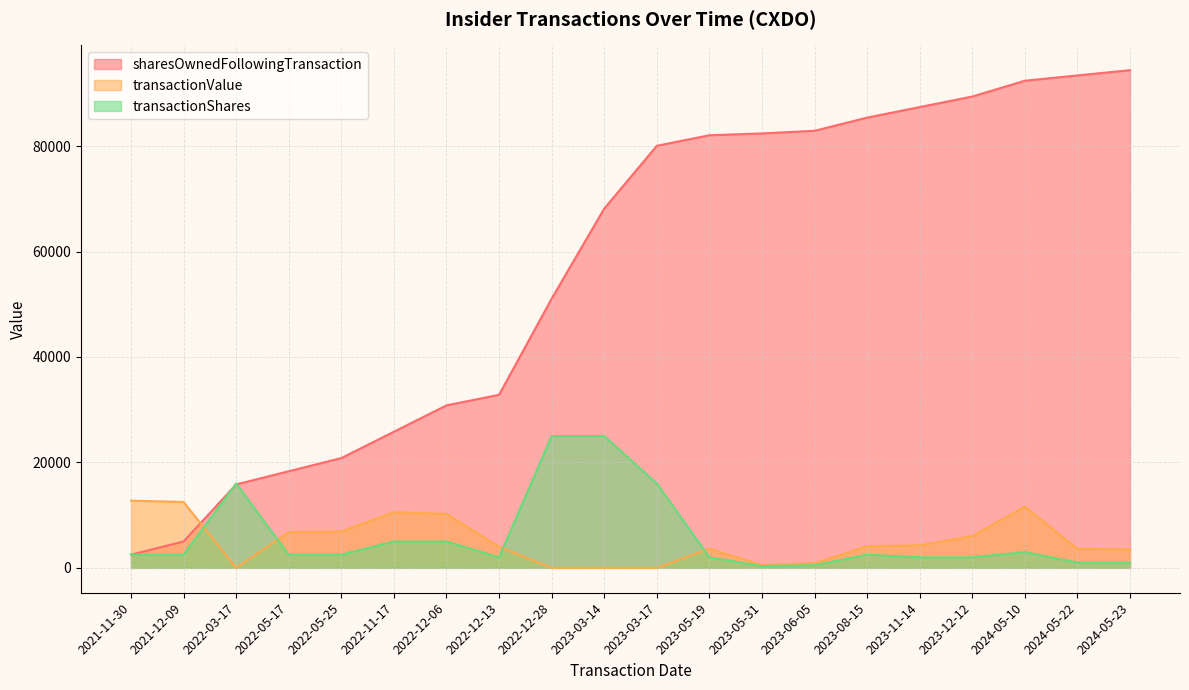

What is the total value across all series at 2023-08-15?

92031